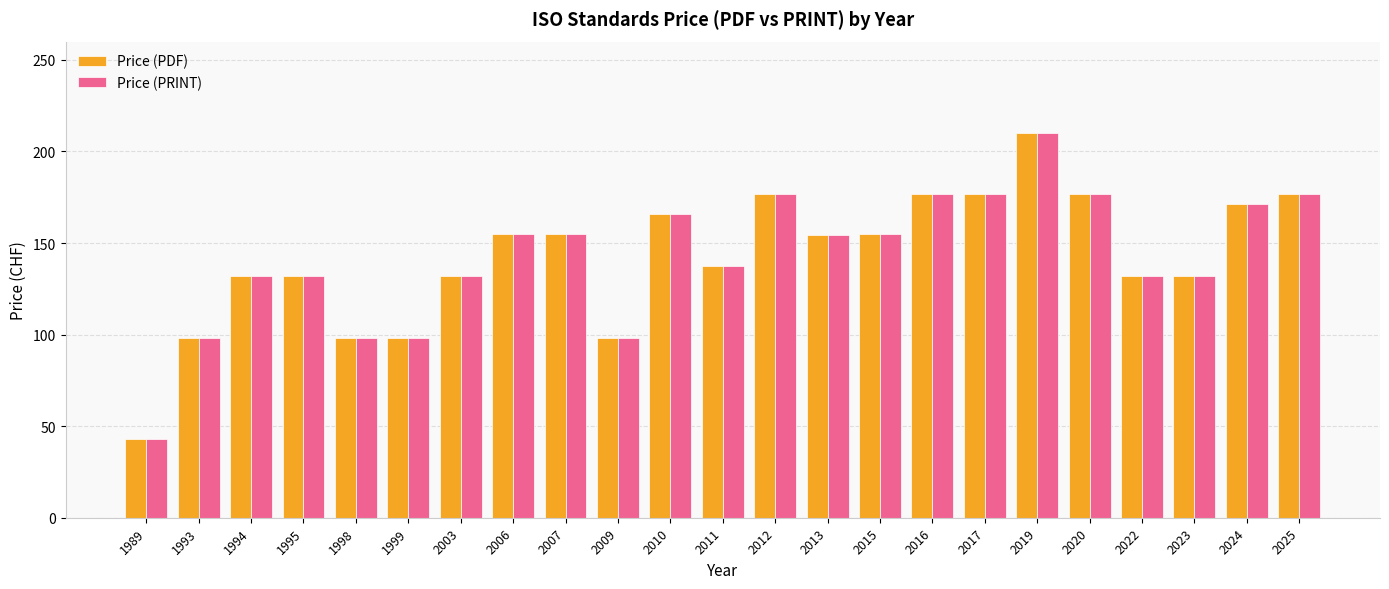

At which category is the sum across all series the highest?

2019